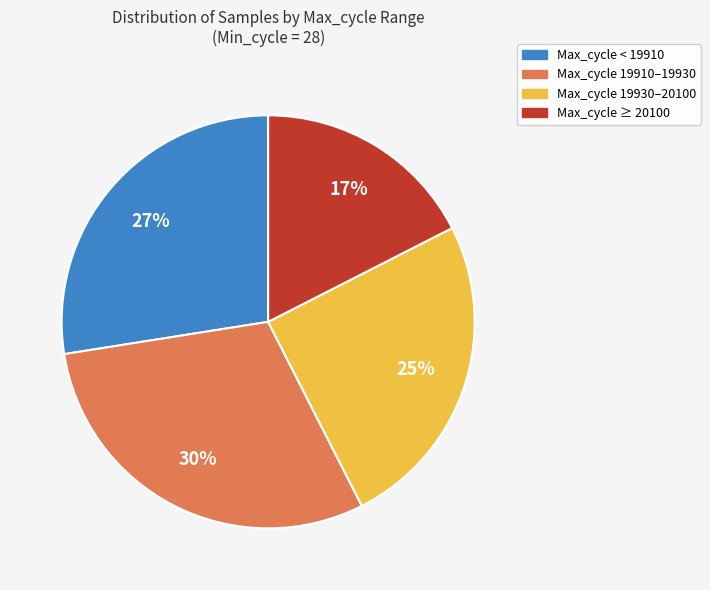

To the nearest percent, what is the average slice percentage?

25%